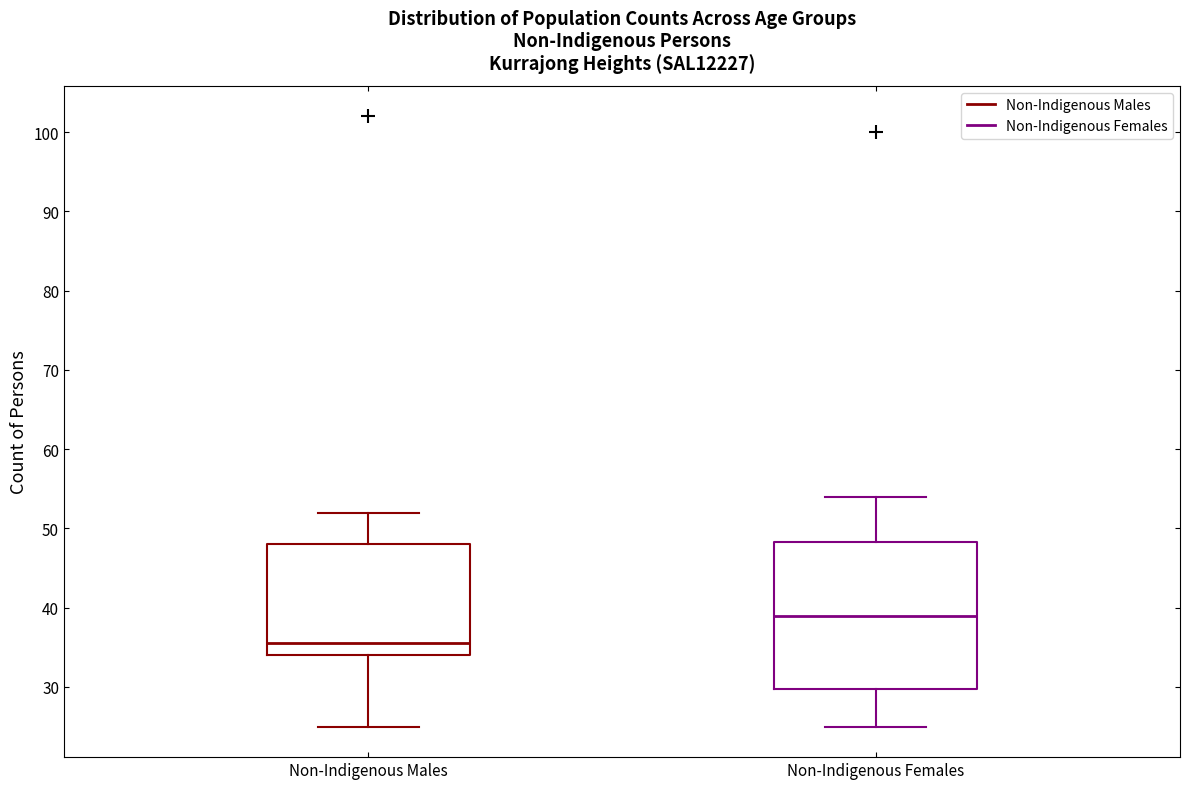

Which box is the tallest, from its lower edge to its upper edge?

Non-Indigenous Females